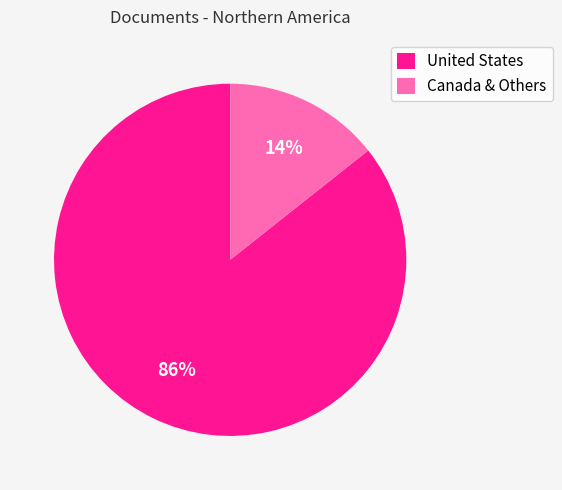

Is it true that United States is 80% of the pie?

False